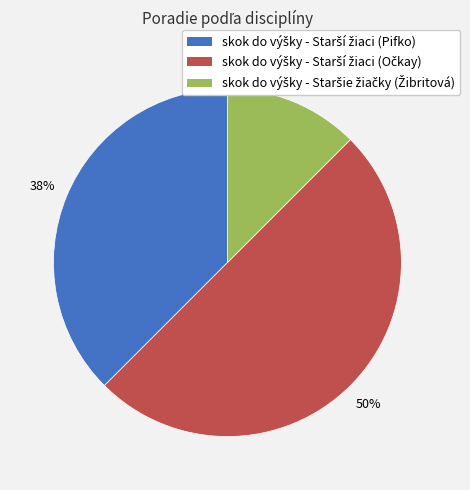

Is it true that skok do výšky - Starší žiaci (Pifko) is 38% of the pie?

True